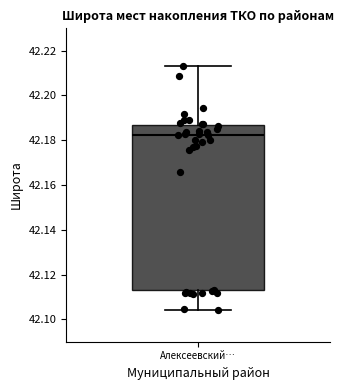

Transcribe this box plot: give where the median line is, the range the box spans, and where the two whiskers end, as read against the y-axis. The values are not printed on the chart, so give them approximately, as read against the axis.

median 42.182, box 42.112 to 42.186, whiskers 42.104 to 42.214